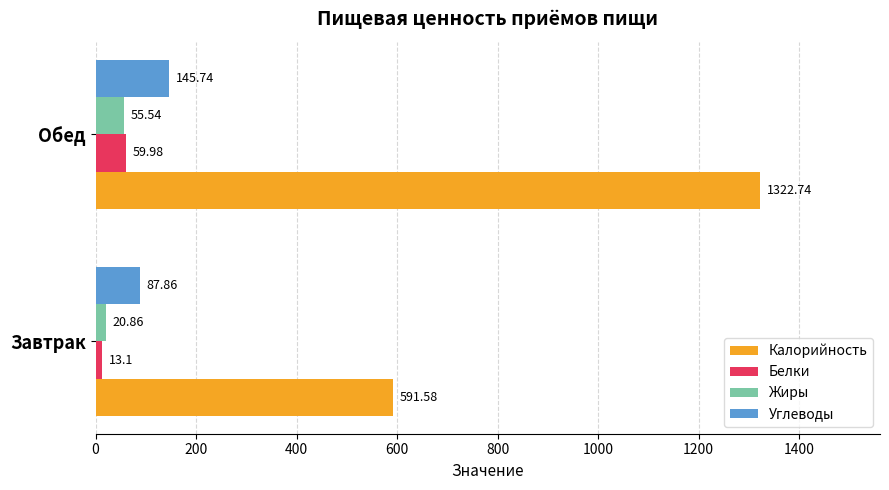

At how many categories does at least one series exceed 85?

2